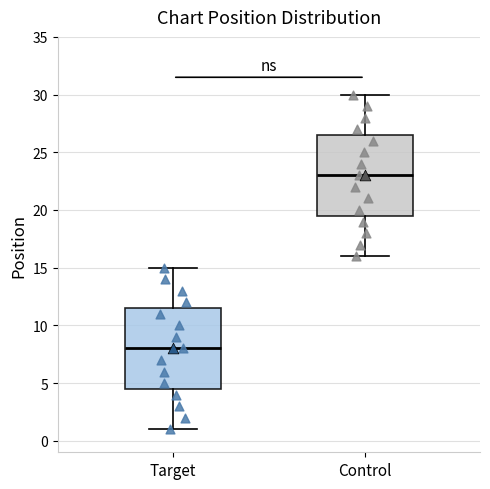

Which box's median line is the highest?

Control